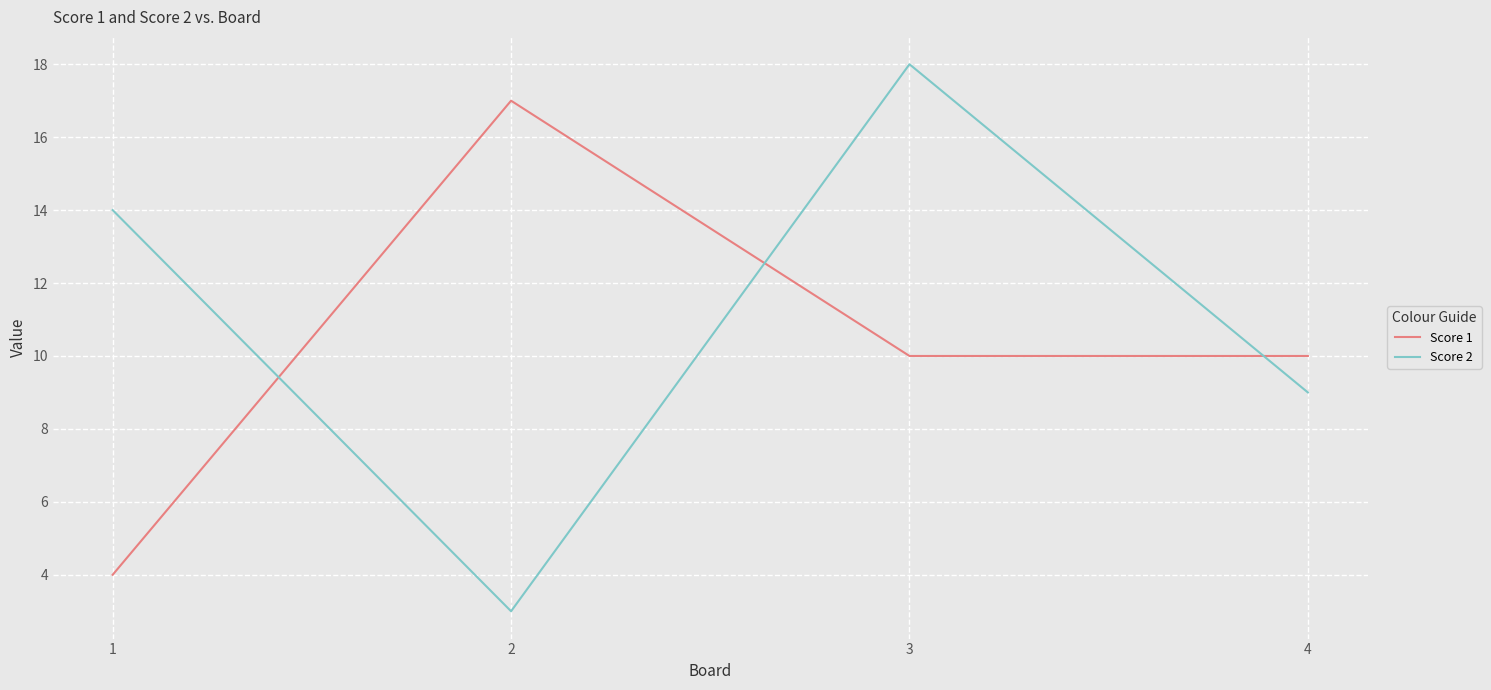

Where is Score 2 nearest to the value 10?

4